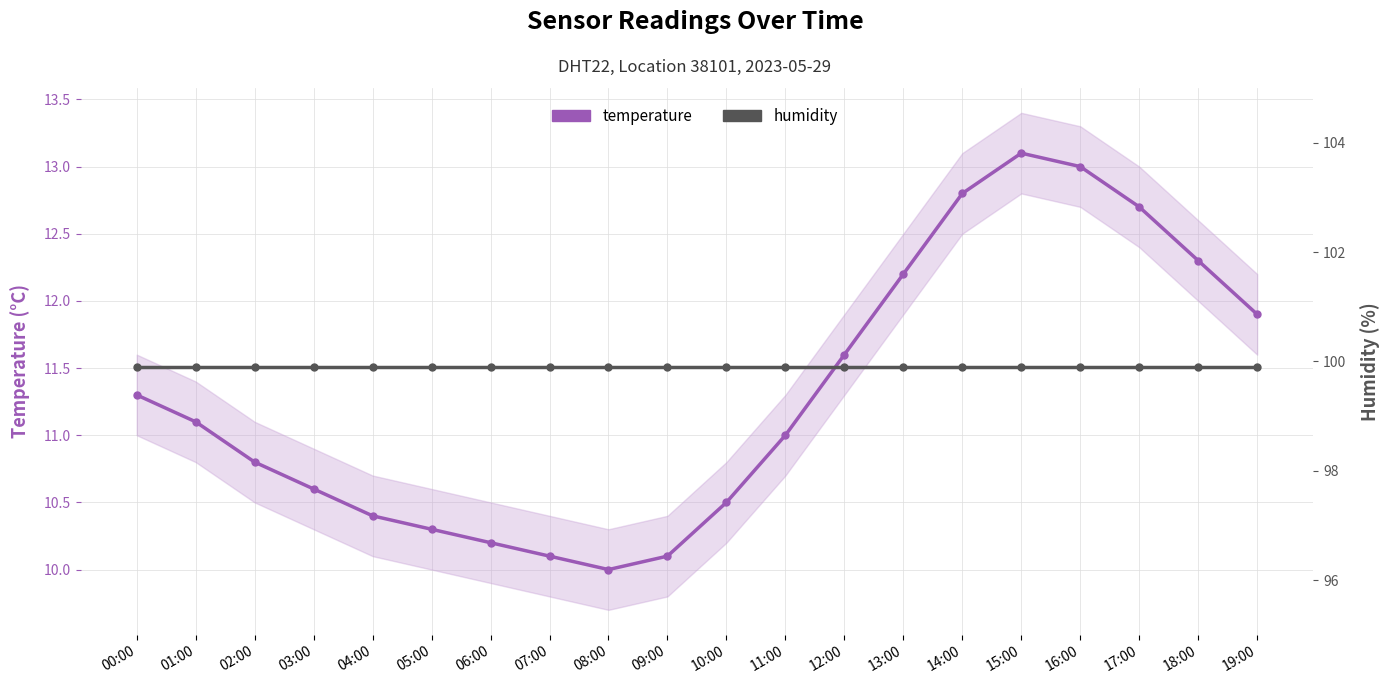

What is the sum of all humidity values?

1998.0